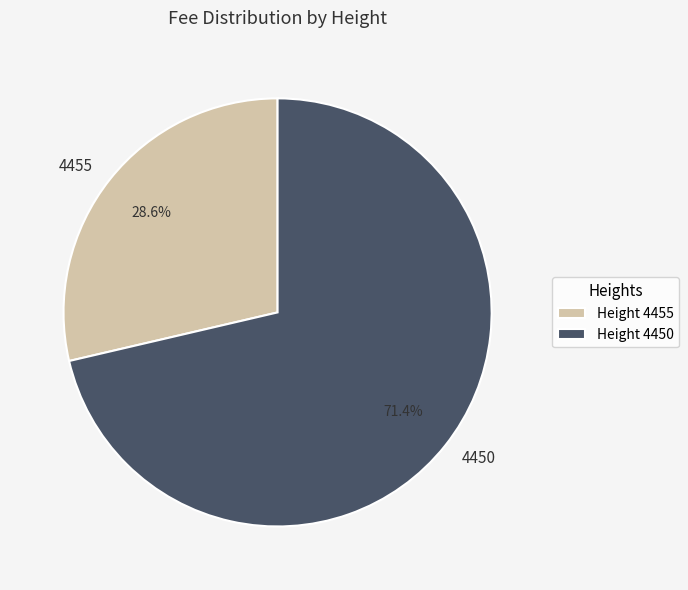

What percentage is the 4450 slice, to the nearest percent?

71%